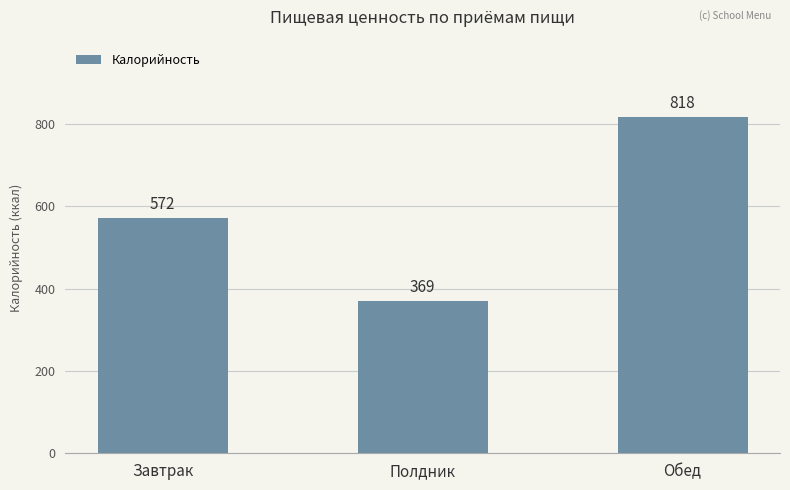

Rank the categories by value from highest to lowest.

Обед, Завтрак, Полдник